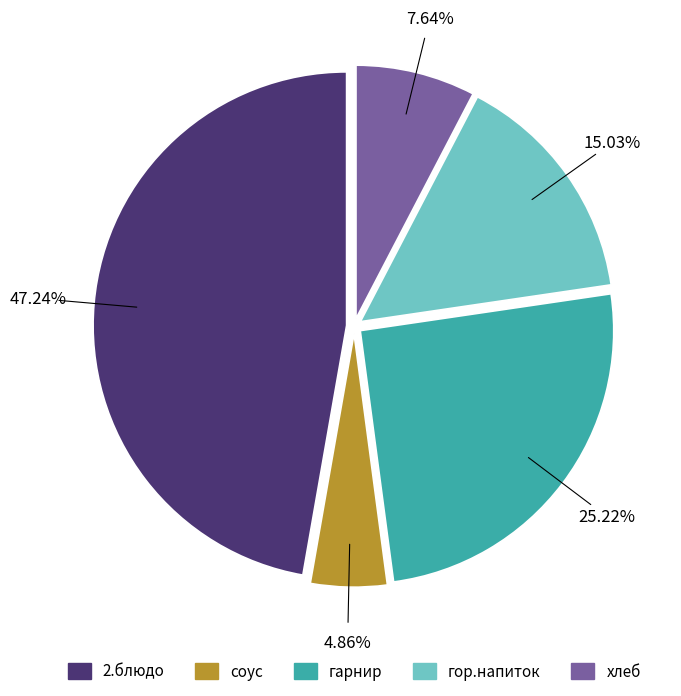

Which category has the biggest portion of the pie?

2.блюдо